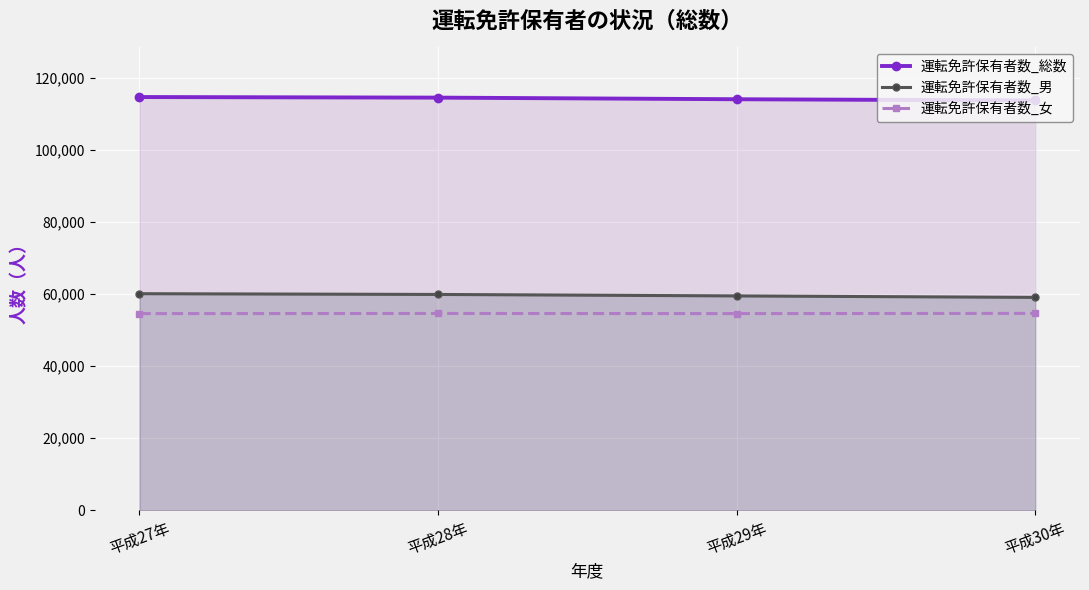

What position from the right is 平成29年?

2